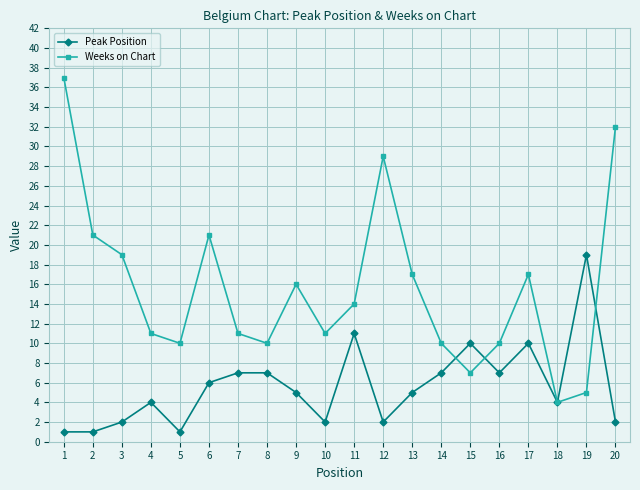

Between which two adjacent categories do Peak Position and Weeks on Chart first intersect?

14 and 15